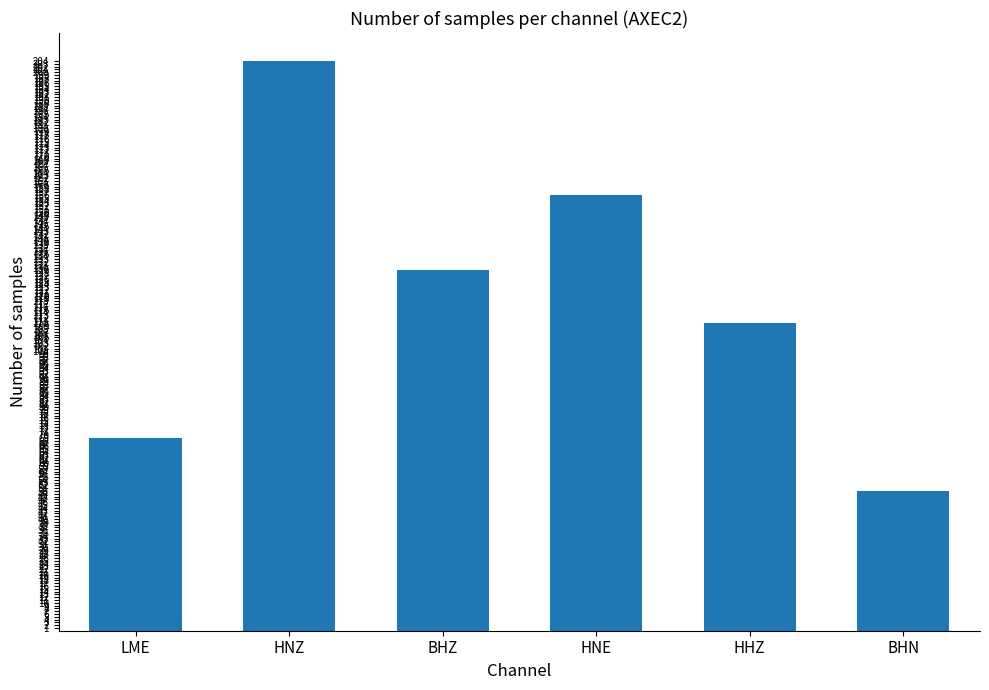

How many values are below 129?

3